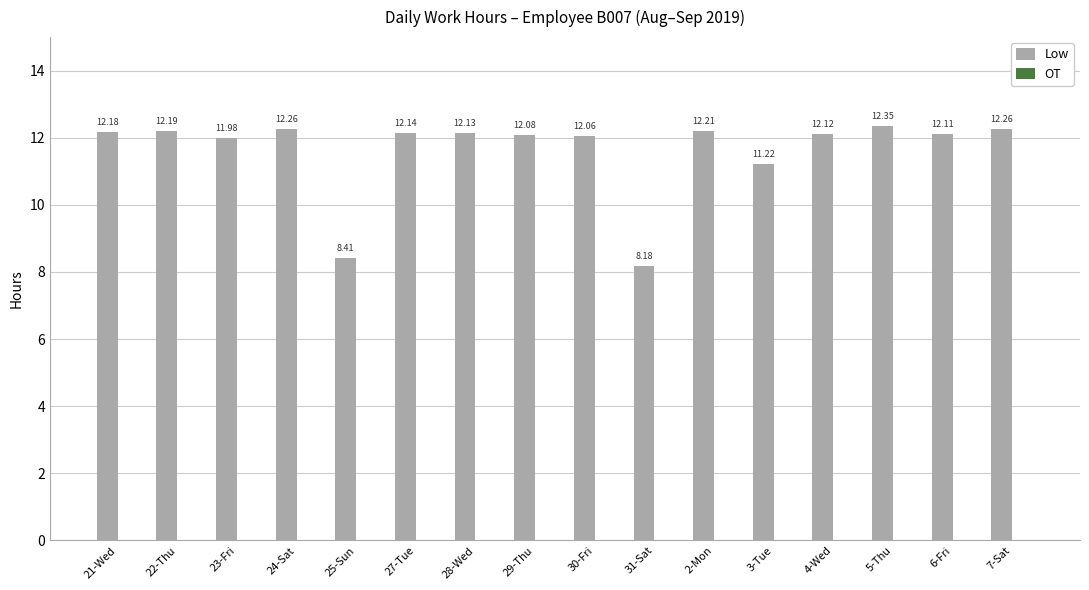

Which label corresponds to the largest value in the chart?

5-Thu